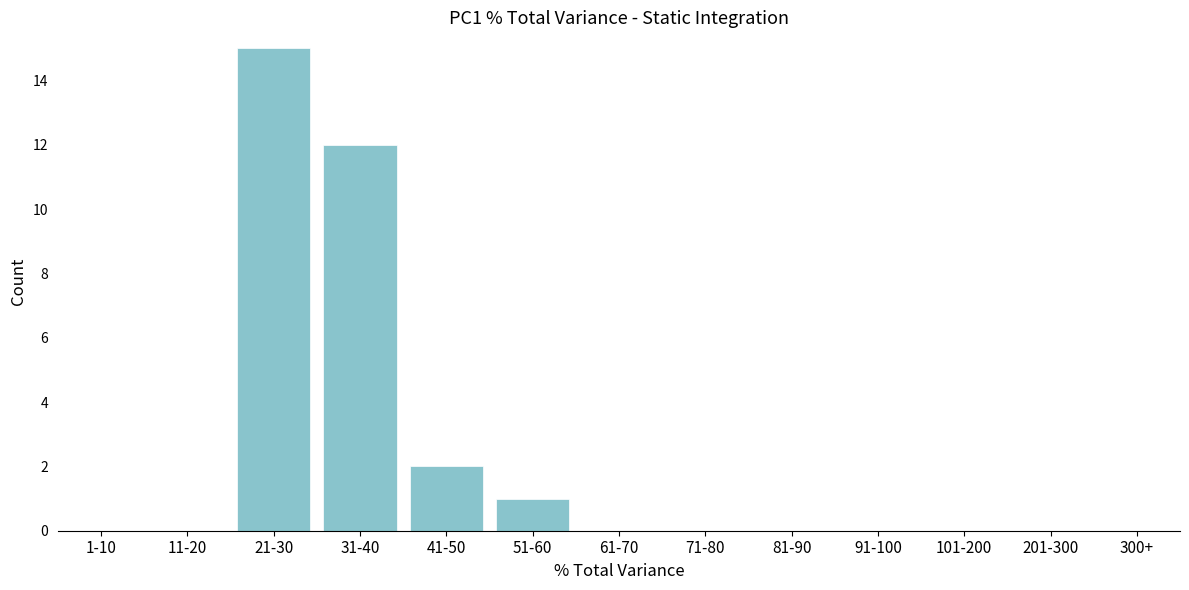

Reading left to right, what are all the values shown in this chart?

1-10=0	11-20=0	21-30=15	31-40=12	41-50=2	51-60=1	61-70=0	71-80=0	81-90=0	91-100=0	101-200=0	201-300=0	300+=0